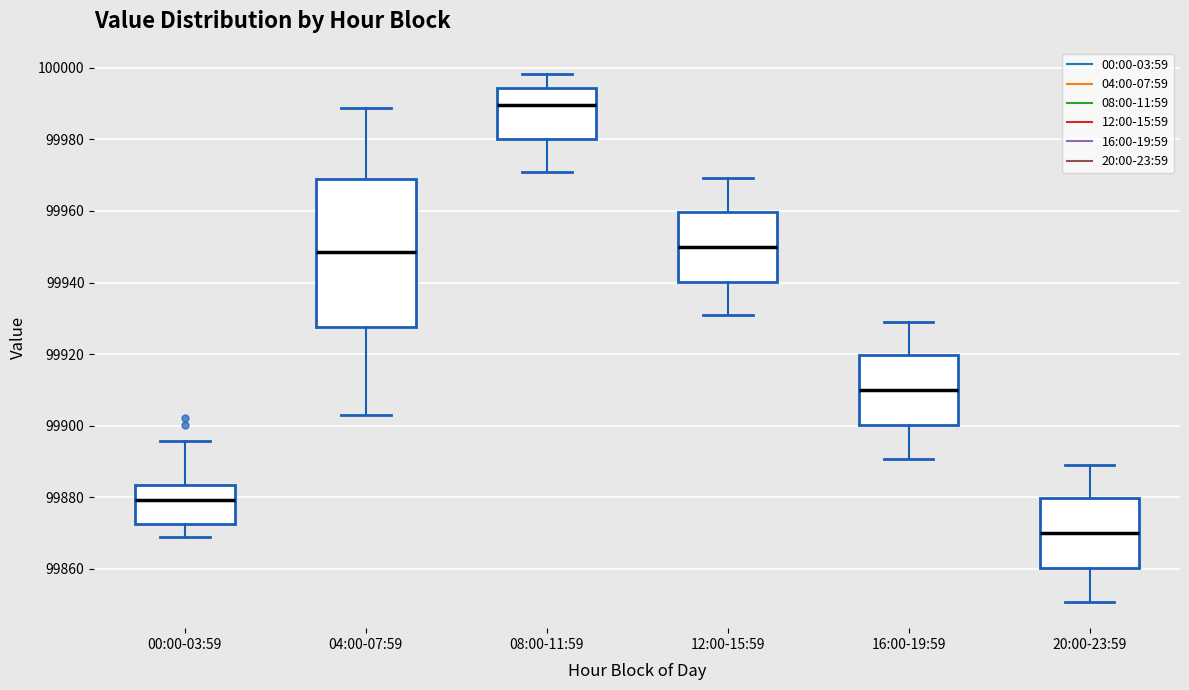

Reading left to right, transcribe this box plot: for each box, give where its median line is, the range the box spans, and where its two whiskers end, as read against the y-axis. The values are not printed on the chart, so give them approximately, as read against the axis.

00:00-03:59: median 99880, box 99872 to 99884, whiskers 99868 to 99896
04:00-07:59: median 99948, box 99928 to 99968, whiskers 99904 to 99988
08:00-11:59: median 99990, box 99980 to 99994, whiskers 99970 to 99998
12:00-15:59: median 99950, box 99940 to 99960, whiskers 99930 to 99970
16:00-19:59: median 99910, box 99900 to 99920, whiskers 99890 to 99930
20:00-23:59: median 99870, box 99860 to 99880, whiskers 99850 to 99890